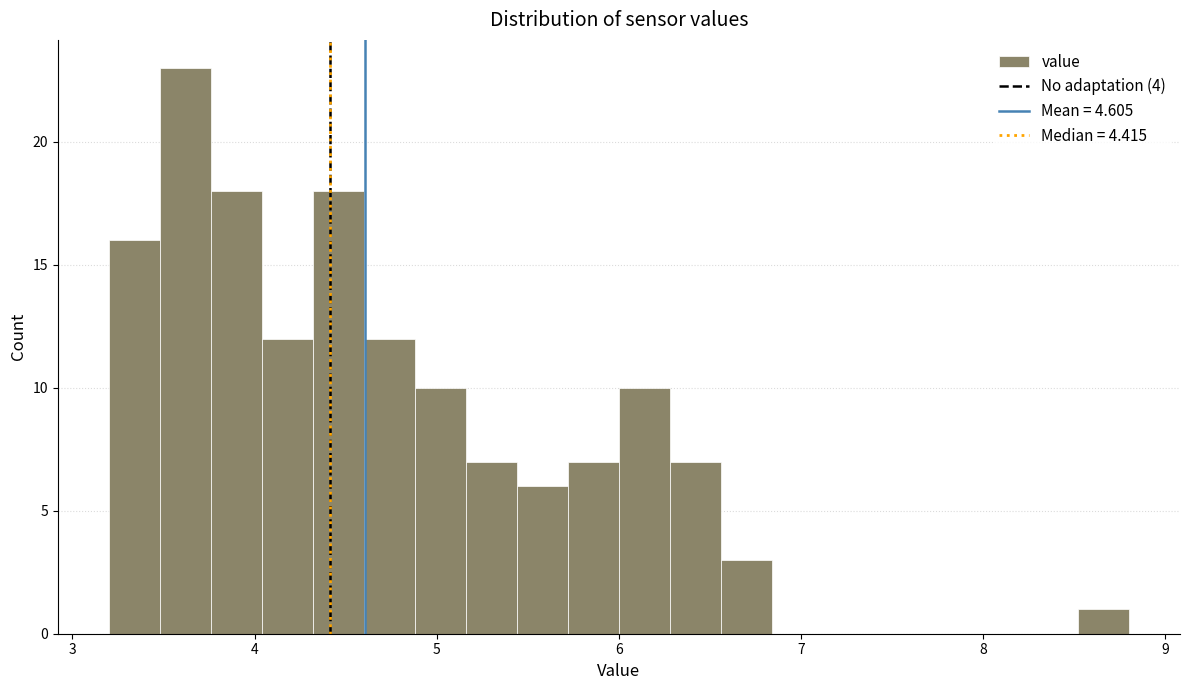

Around what value on the x-axis is the tallest bar? Give the approximate position of its centre, as read against the axis.

3.6